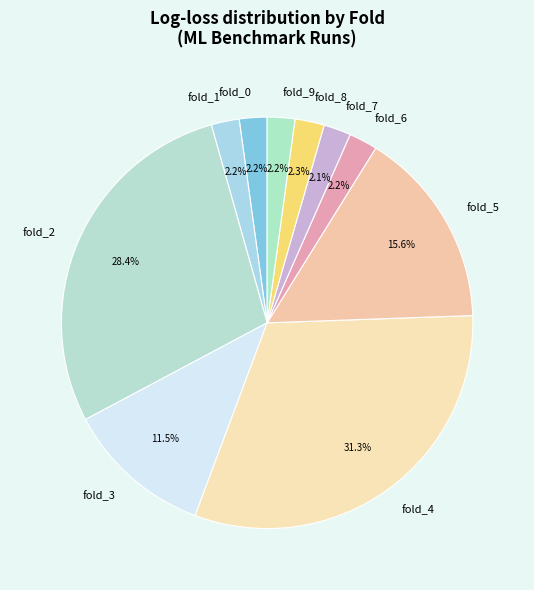

Combined, do fold_3 and fold_5 account for over 50%?

No